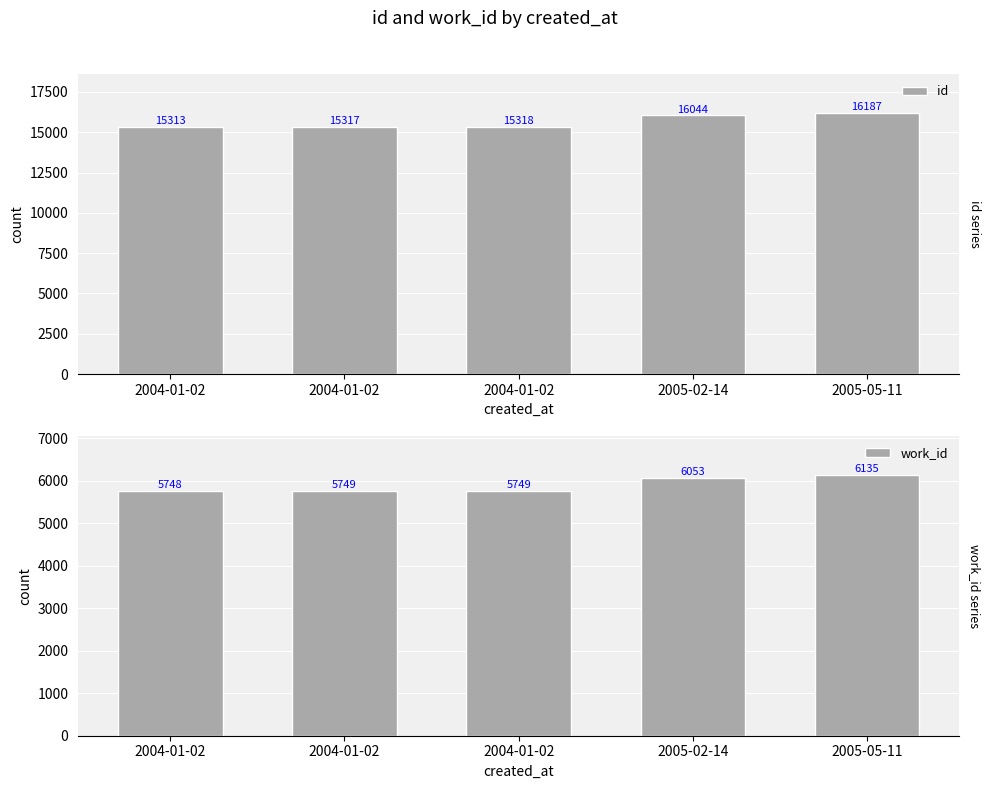

Which series changed the most between 2004-01-02 and 2005-05-11?

id